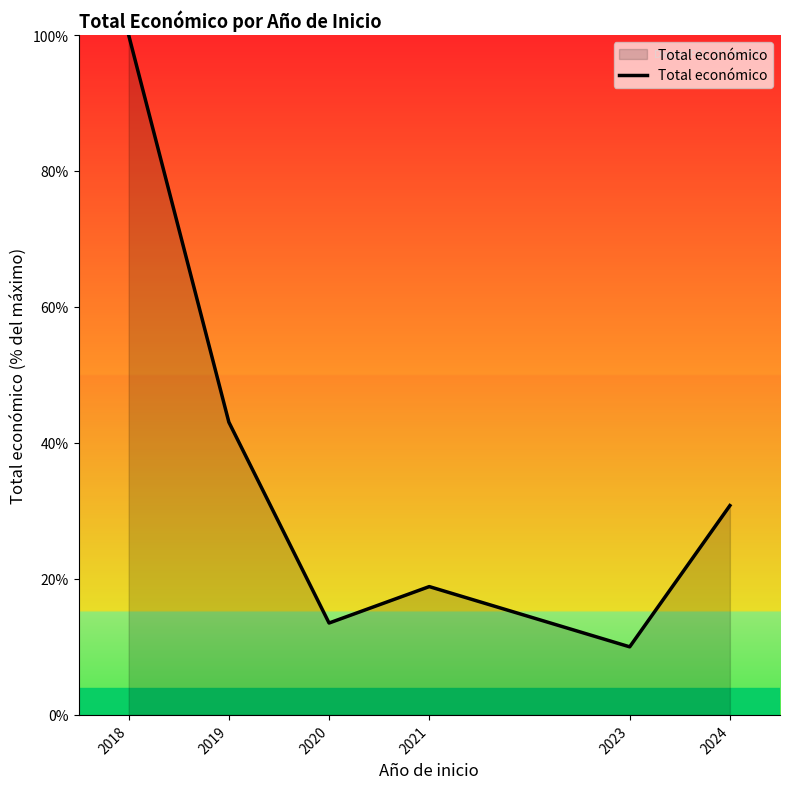

Where is the data nearest to the value 55?

2019